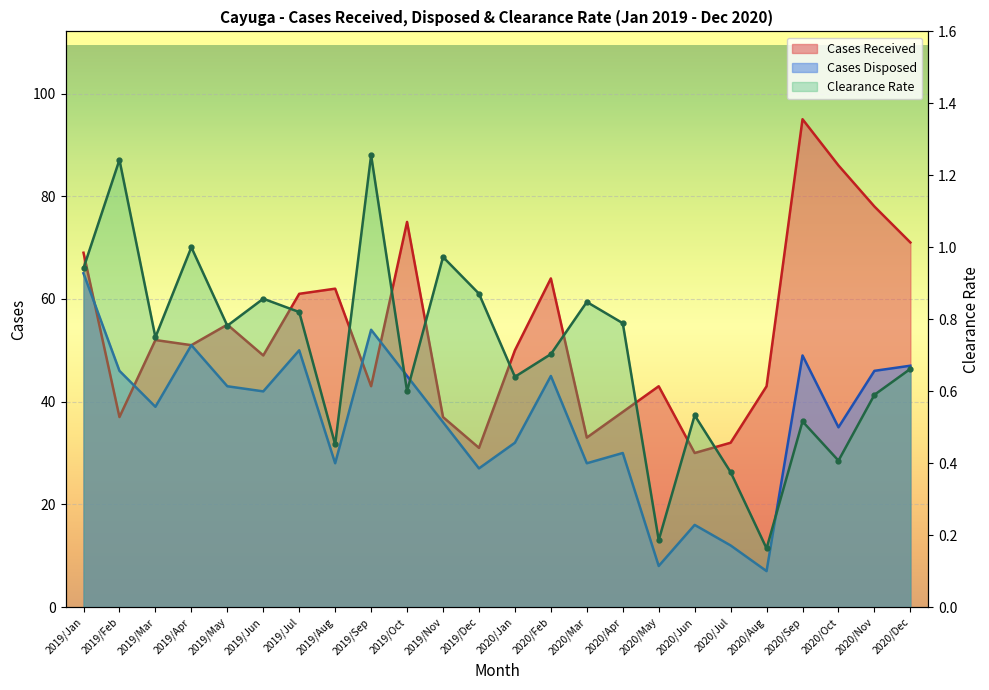

Between 2019/Feb and 2019/Aug, which series saw the biggest shift?

Cases Received